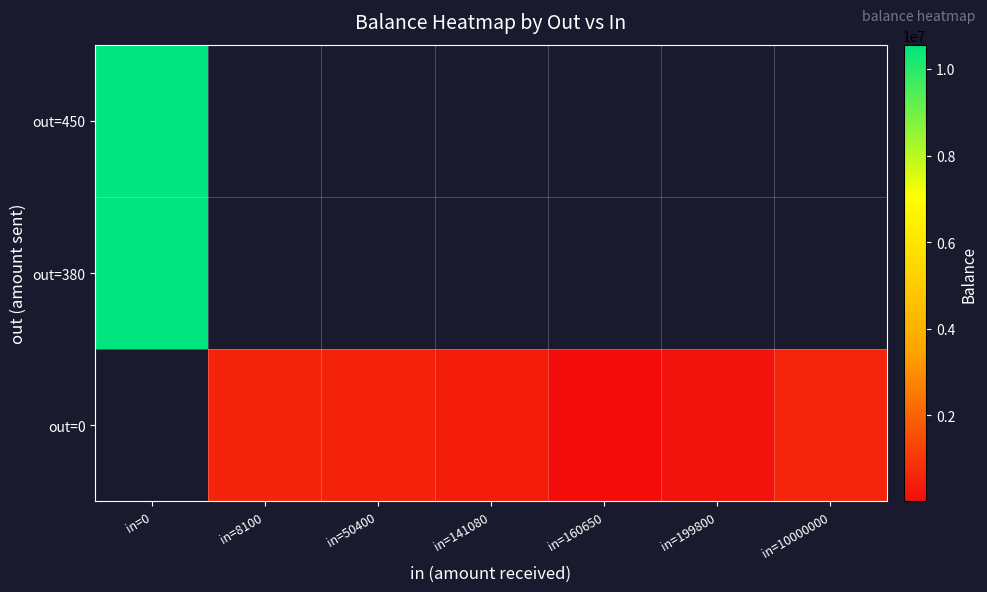

What is the maximum value shown in the chart?

10561413.5